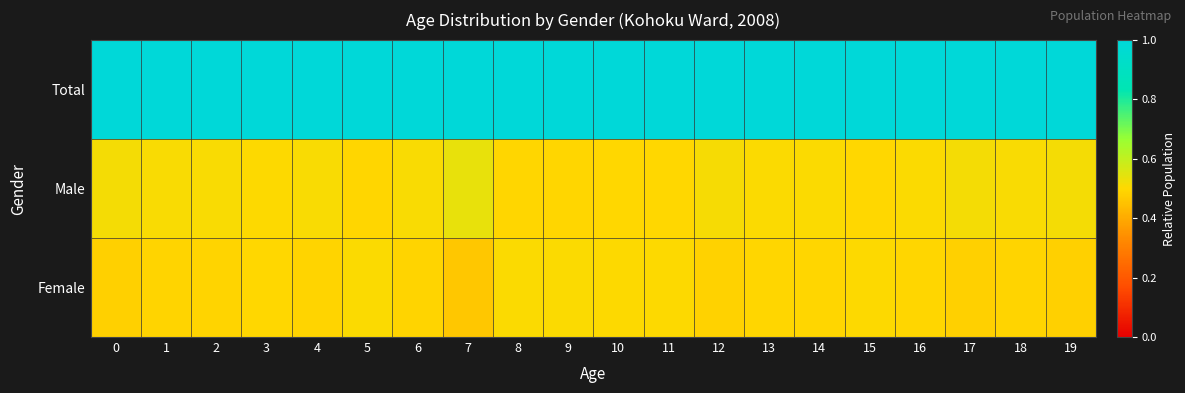

What is the difference between the highest and lowest values at 6?

0.5